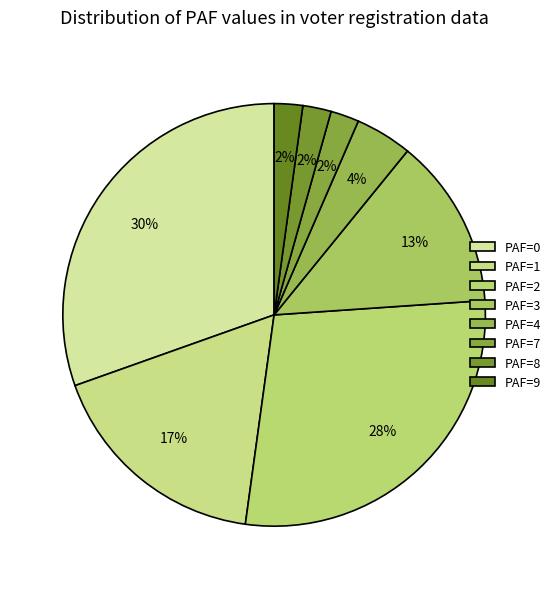

Which slice is the largest?

PAF=0